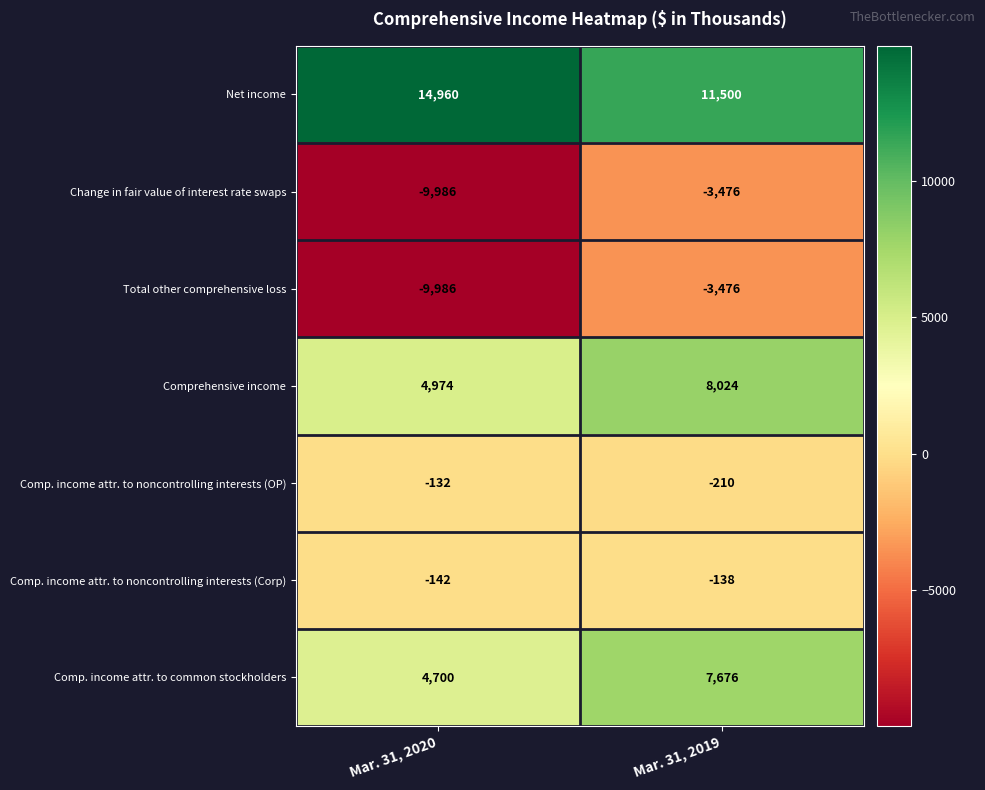

True or false: Comp. income attr. to common stockholders has a value of 10737 at Mar. 31, 2019.

False